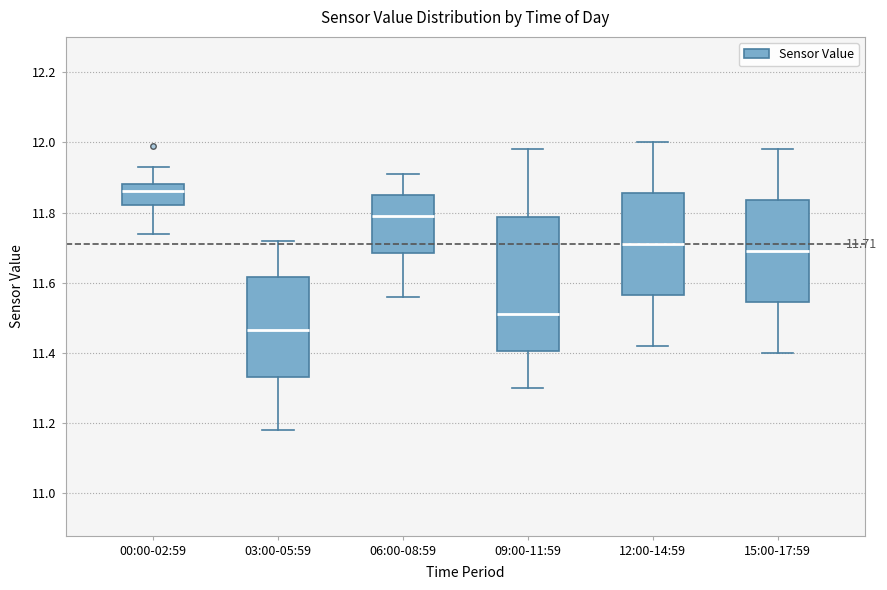

Which box has the lowest median line?

03:00-05:59